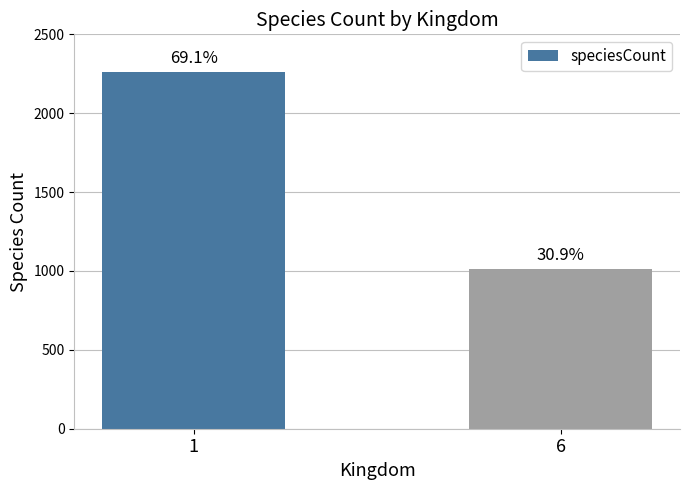

List the labels in order of value, smallest first.

6, 1